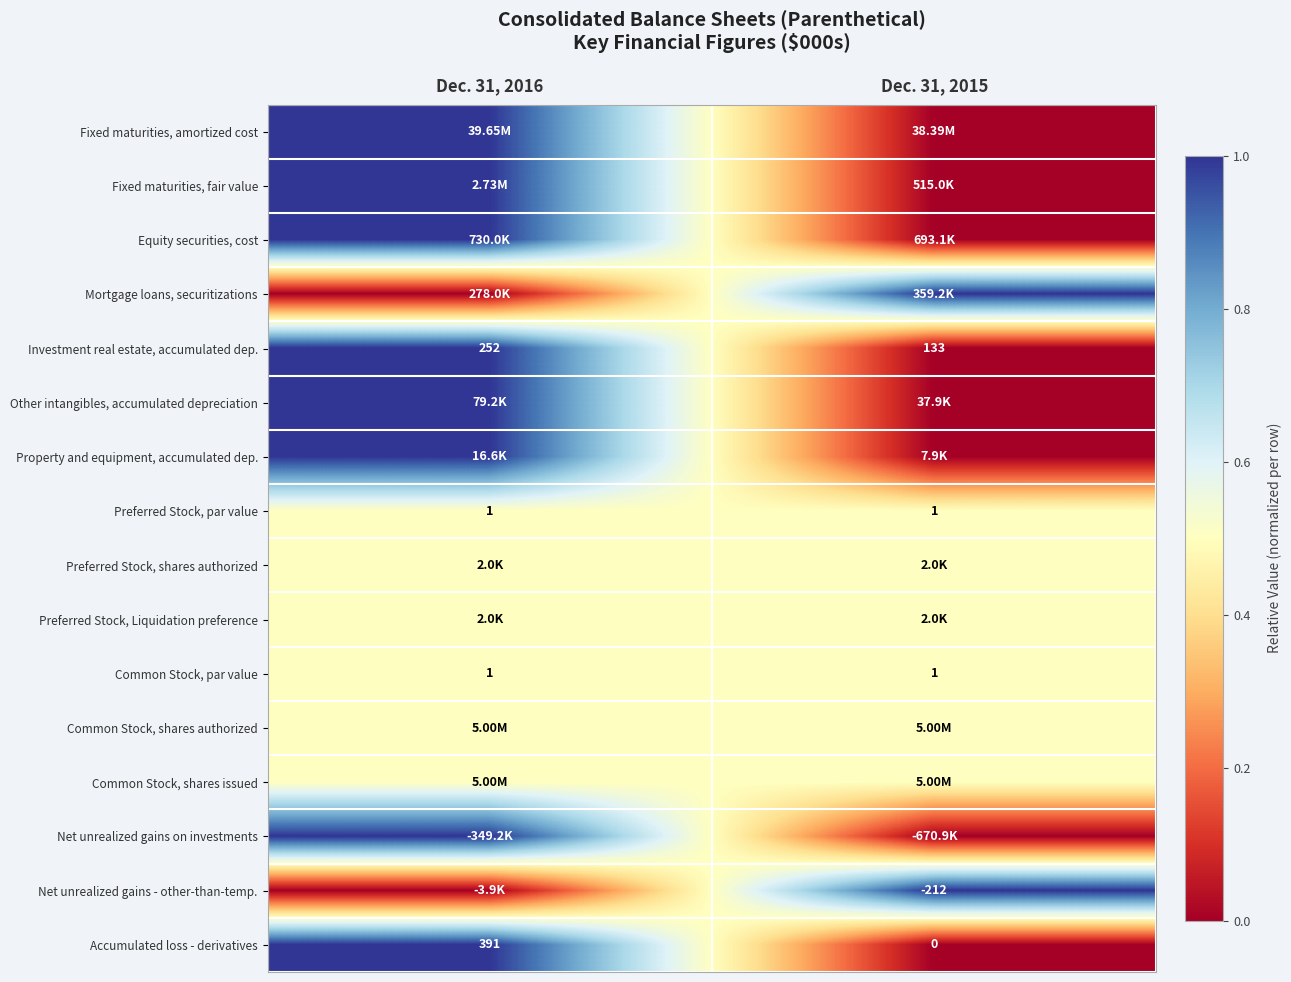

How many categories are shown in the chart?

2